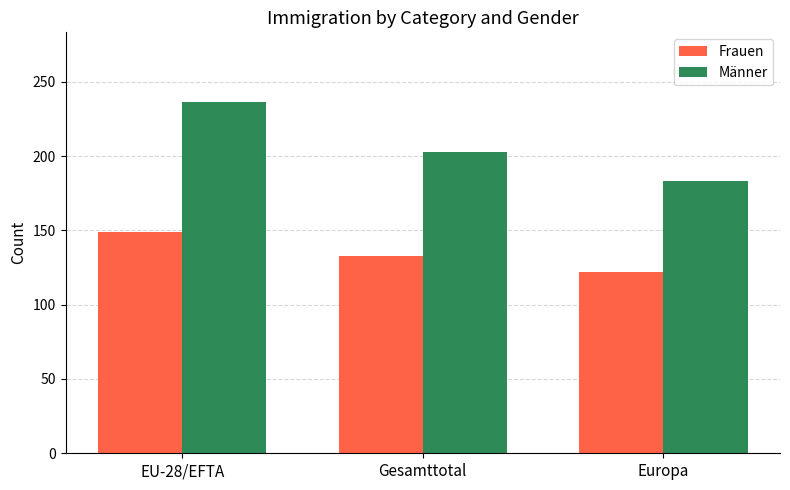

What is the difference between the second highest and minimum values in the Frauen series?

11